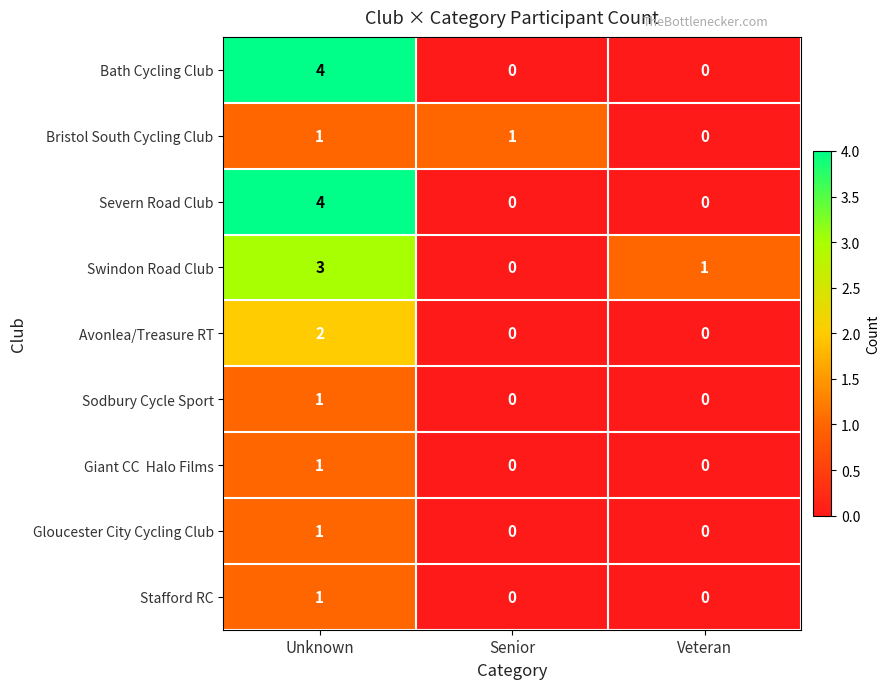

Count the Bath Cycling Club values in the range 0 to 4.

3